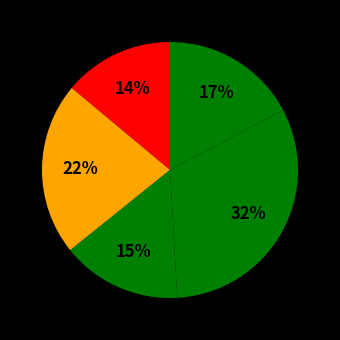

How many slices are in this pie chart?

5